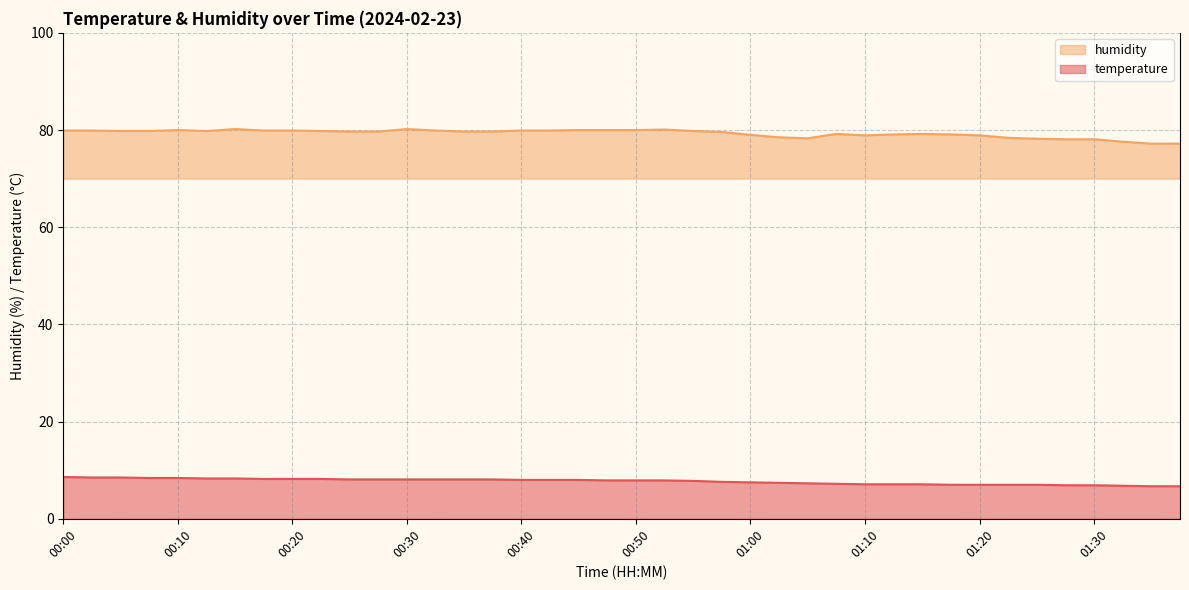

What is the sum of the humidity values at 00:28 and 00:05?

159.5